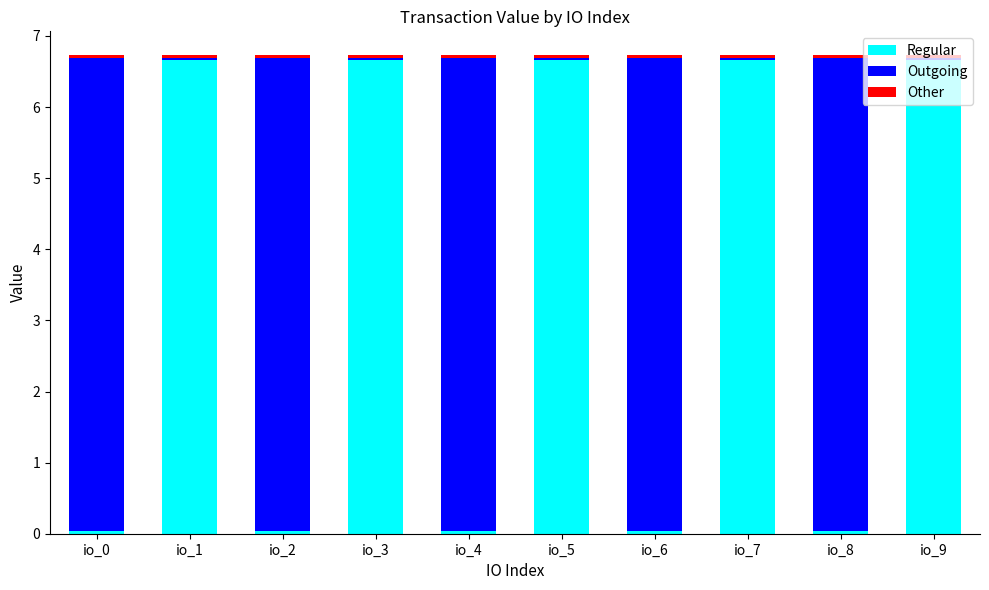

Does the chart contain any negative values?

No